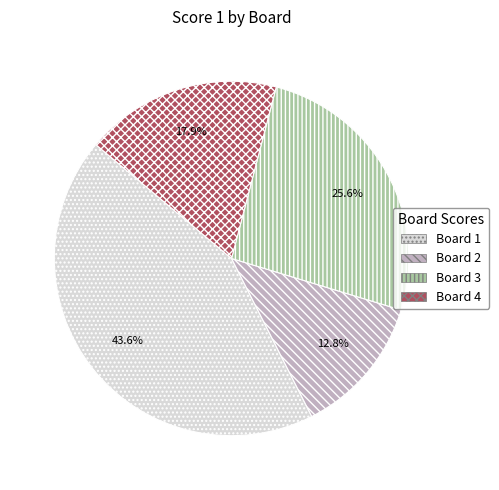

Is there a majority slice in this chart?

No